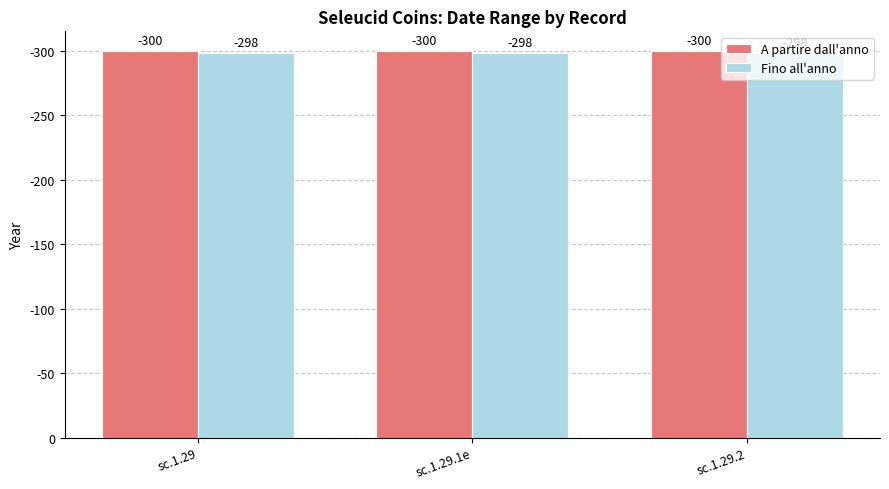

Which series changed the most between sc.1.29 and sc.1.29.1e?

A partire dall'anno